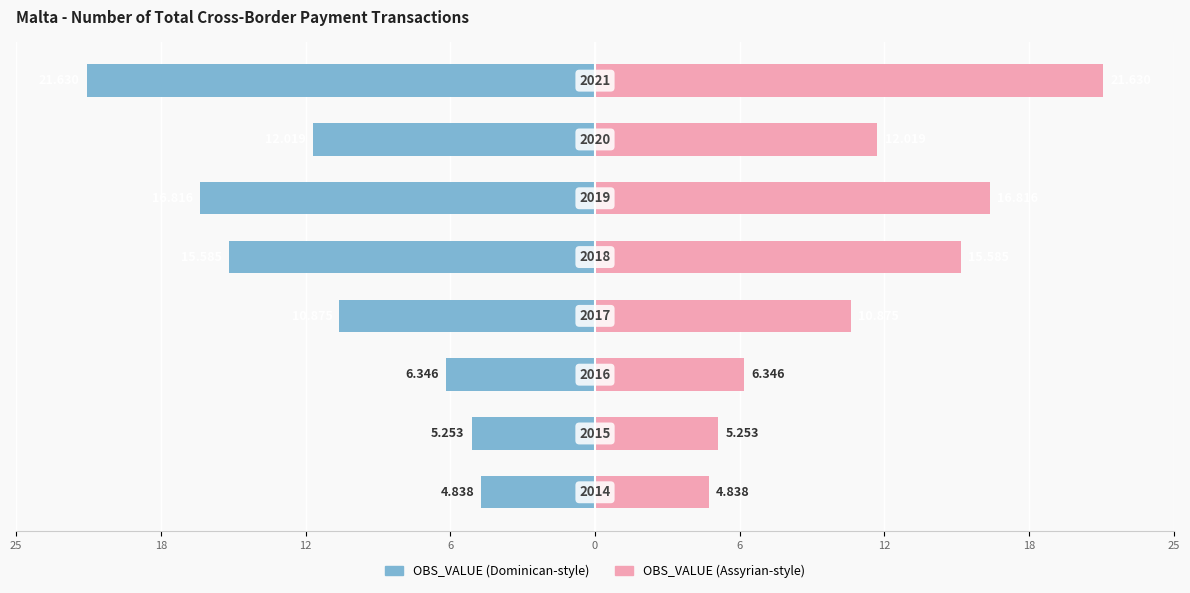

How many bars are there in each group?

2